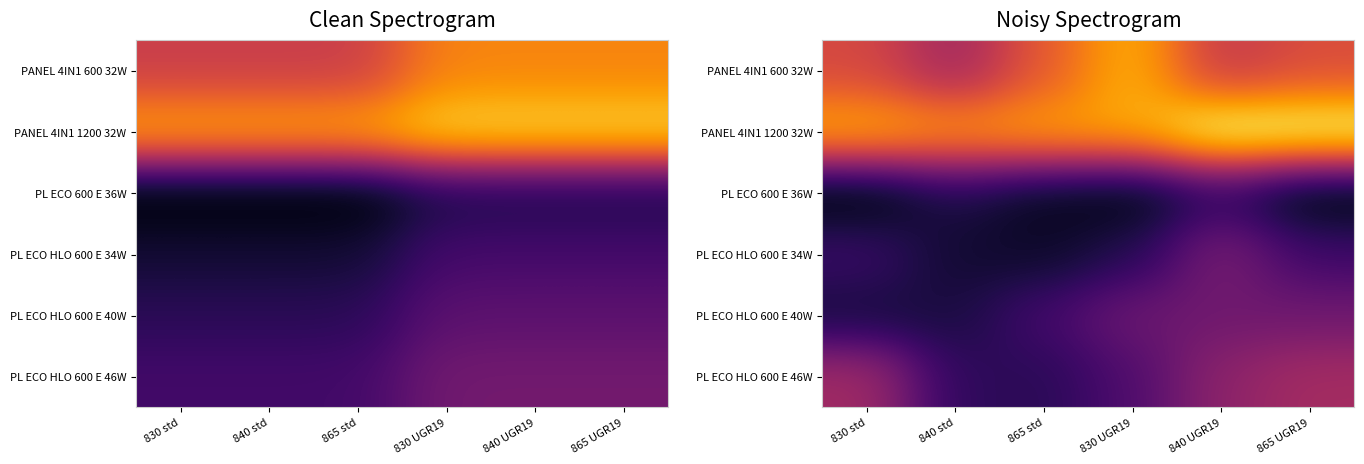

The PL ECO 600 E 36W series shows 38.7 at 865 std. True or false?

True